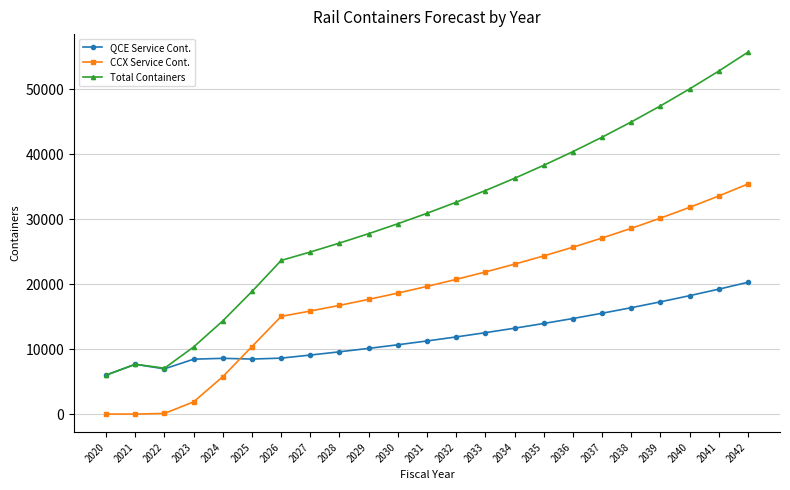

Which series has the largest total across all categories?

Total Containers